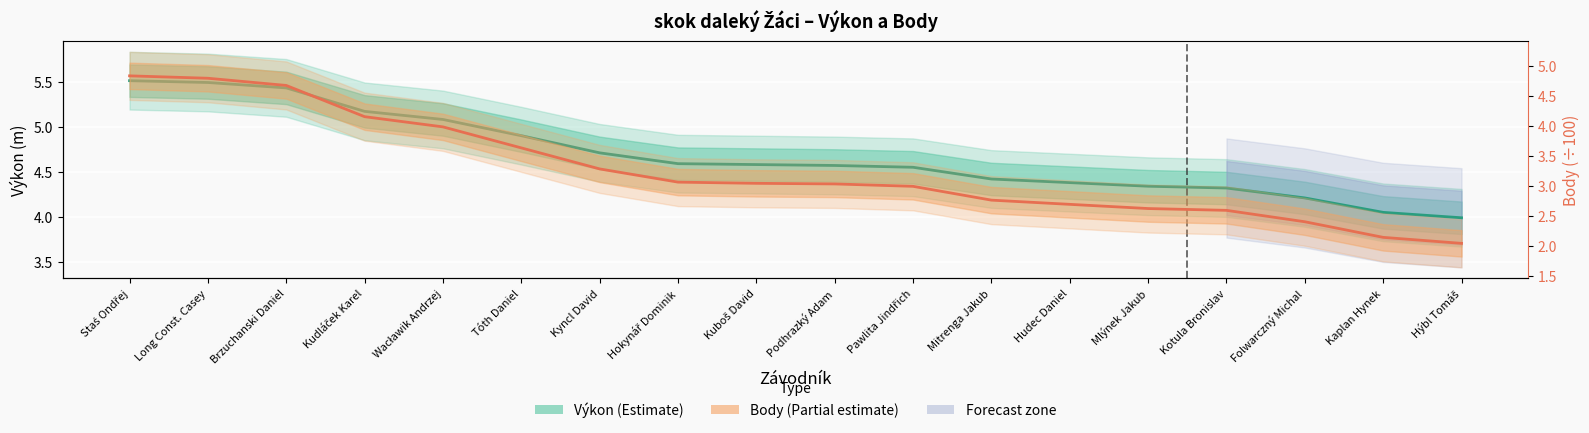

True or false: Výkon (m) and Body (÷100) cross at least once.

False